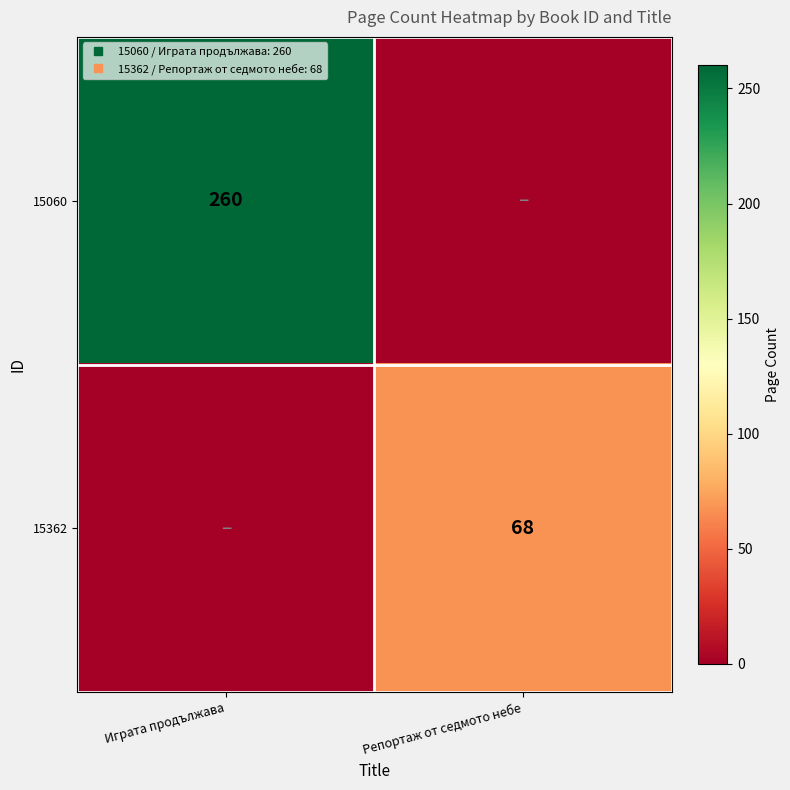

The 15060 series shows 0 at Репортаж от седмото небе. True or false?

True